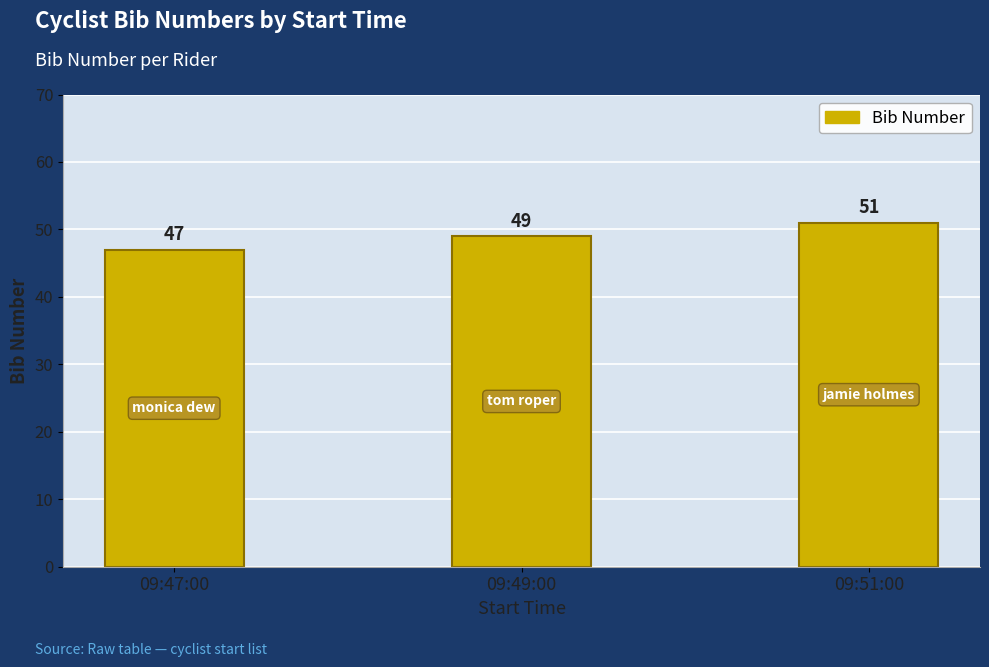

Reading right to left, what are all the values shown in this chart?

09:51:00=51	09:49:00=49	09:47:00=47